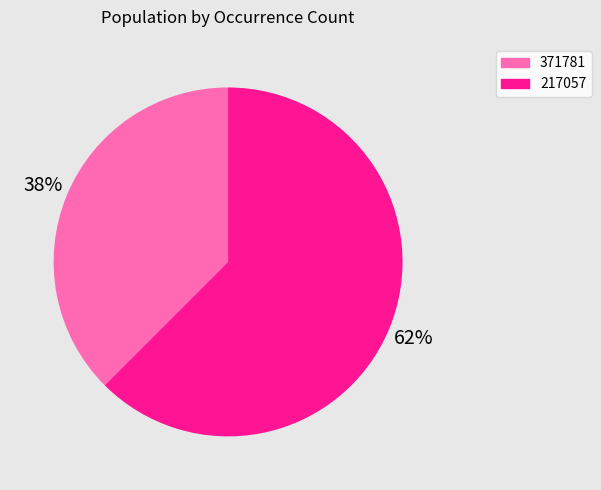

Which has a higher value, 217057 or 371781?

217057